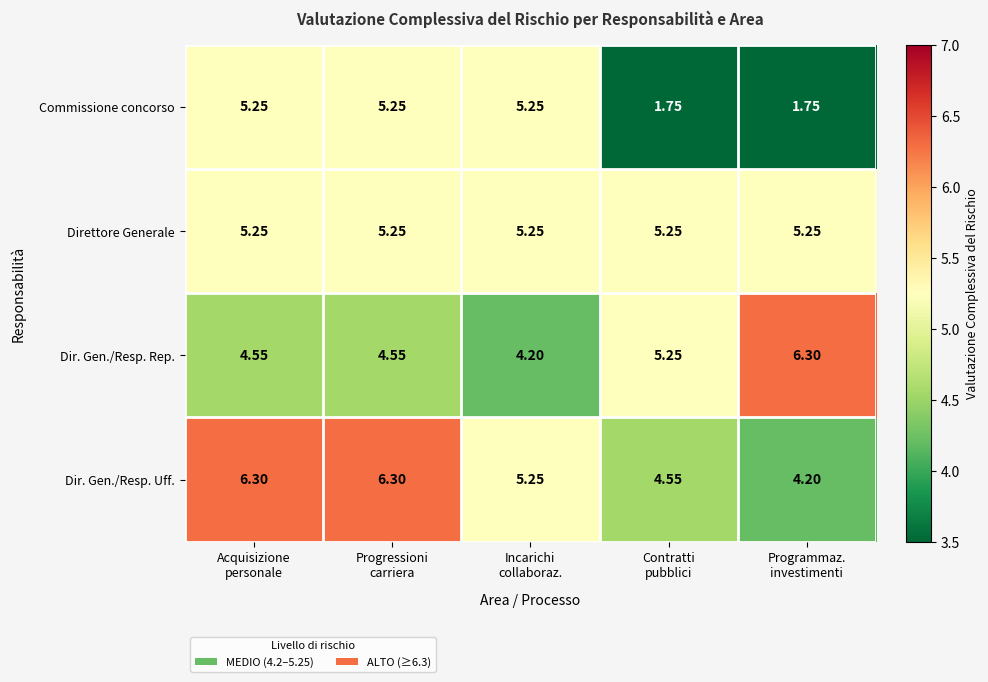

At how many categories does at least one series exceed 2?

5